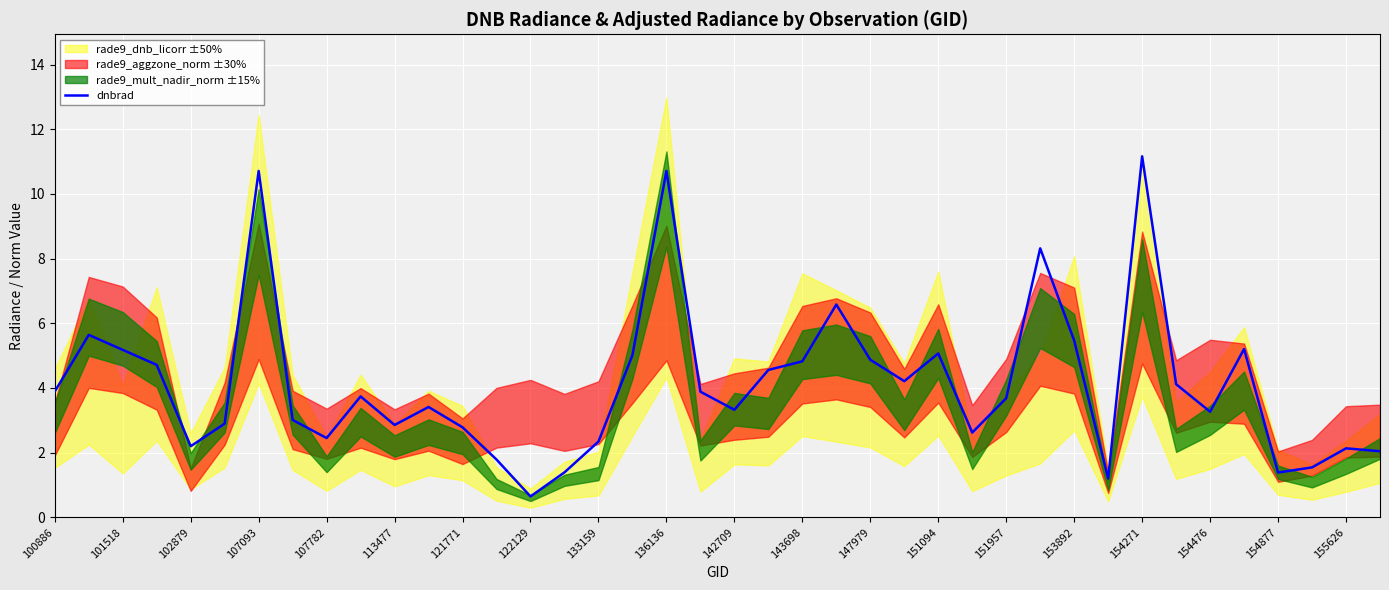

At which label does dnbrad reach its peak?

154271